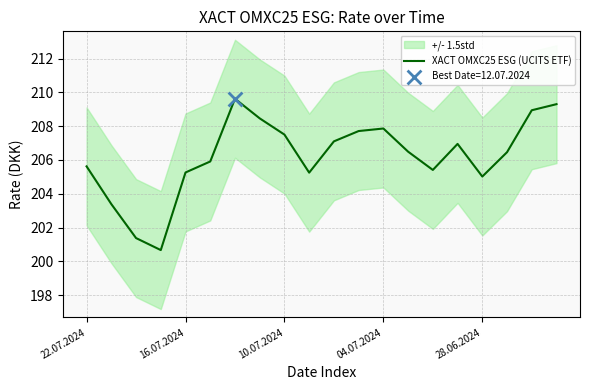

Approximately how many times larger is the value at 18 compared to 15?

1.0